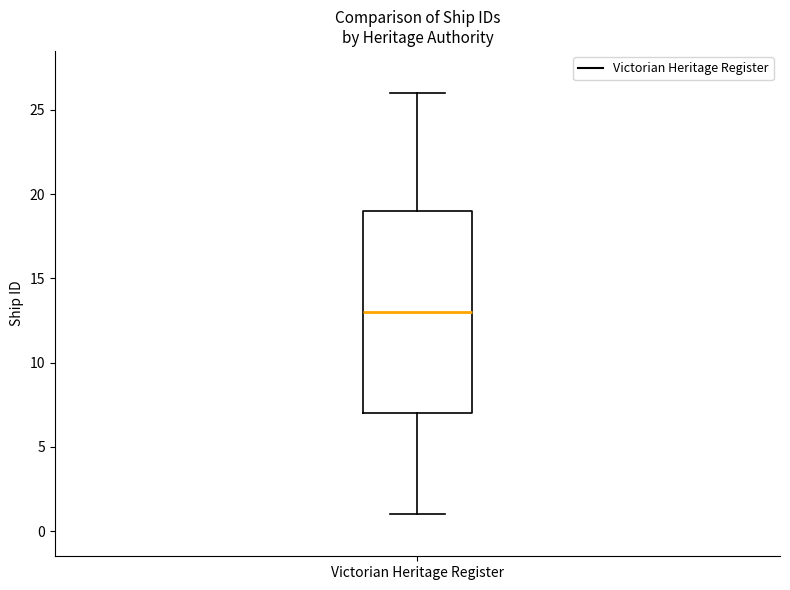

Transcribe this box plot: give where the median line is, the range the box spans, and where the two whiskers end, as read against the y-axis. The values are not printed on the chart, so give them approximately, as read against the axis.

median 13, box 7 to 19, whiskers 1 to 26